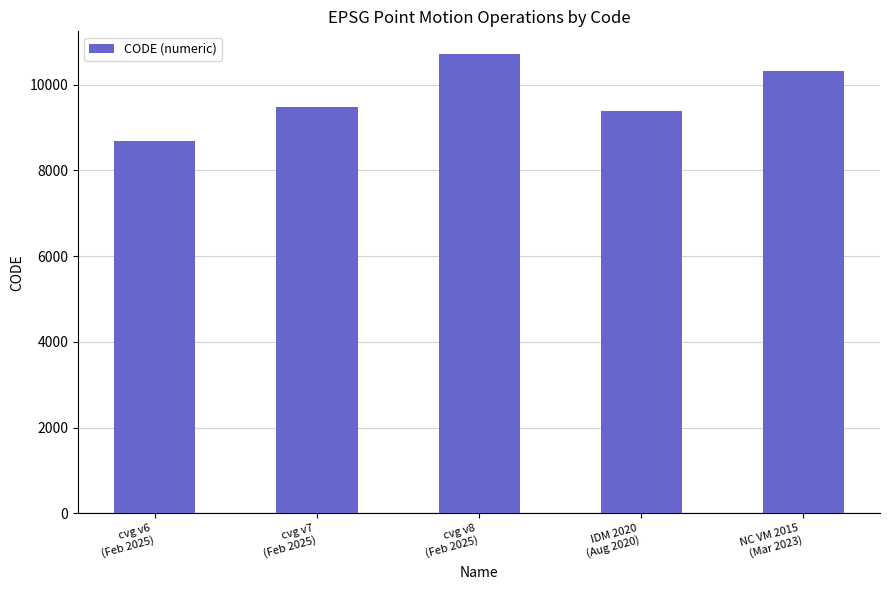

Is it true that the value at NC VM 2015
(Mar 2023) is 17100?

False